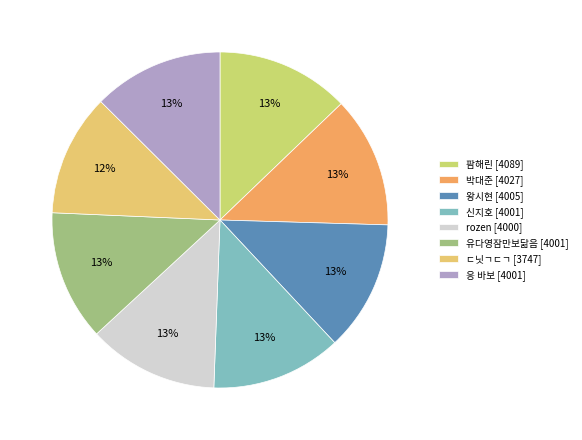

Does ㄷ닛ㄱㄷㄱ account for over 50% of the chart?

No